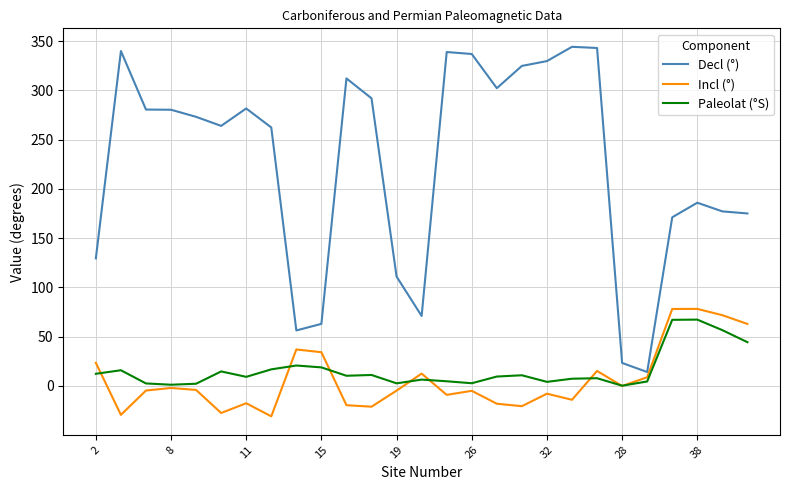

Count the number of data series in this chart.

3